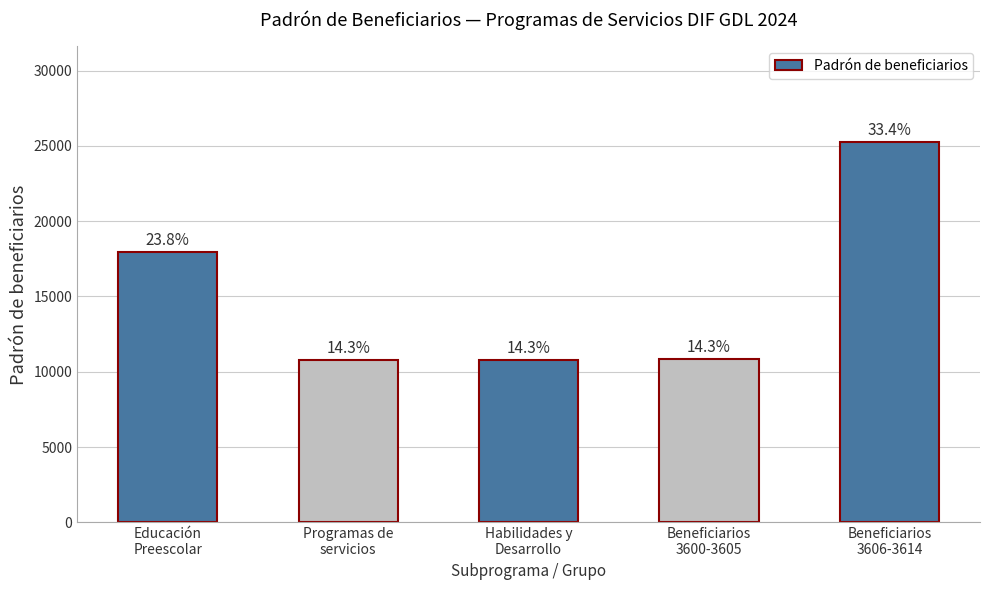

Which label corresponds to the largest value in the chart?

Beneficiarios
3606-3614